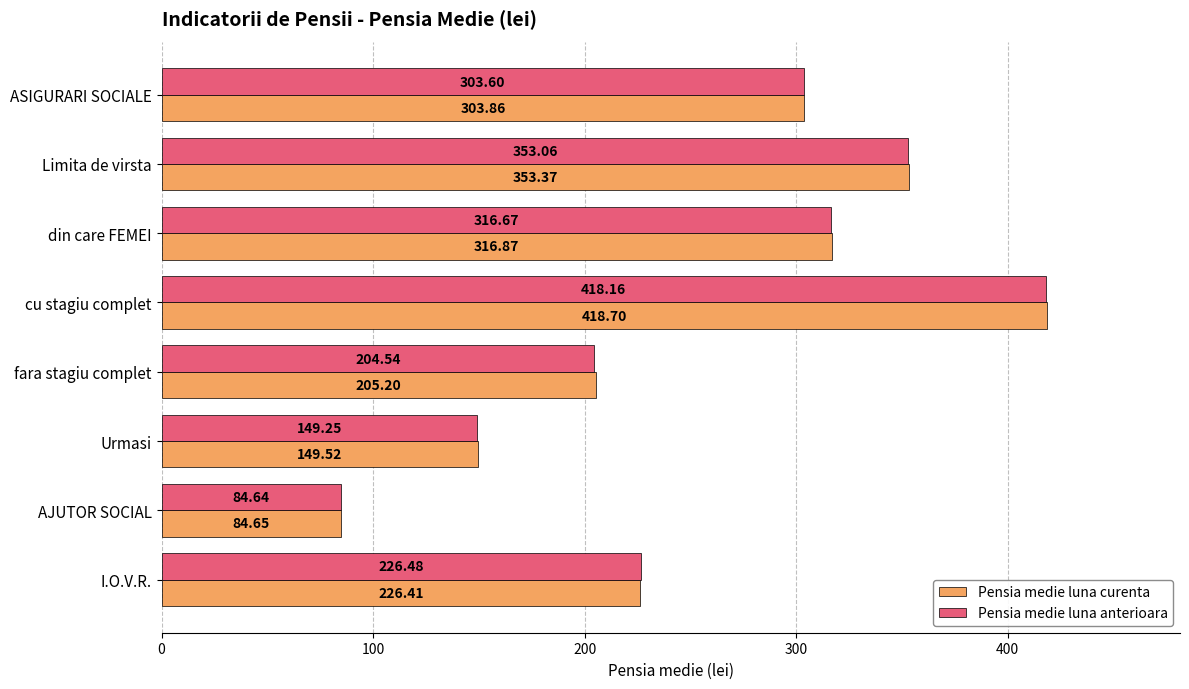

Rank the series by their average value, from lowest to highest.

Pensia medie luna anterioara, Pensia medie luna curenta